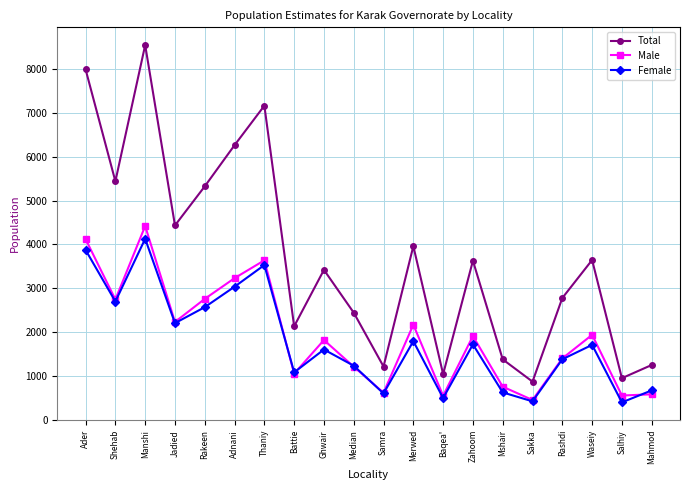

What is the total value across all series at Jadied?

8870